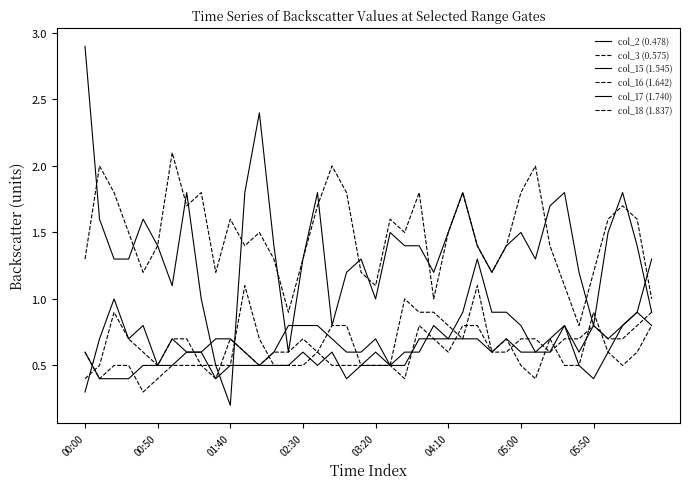

How many lines are shown in the chart?

6